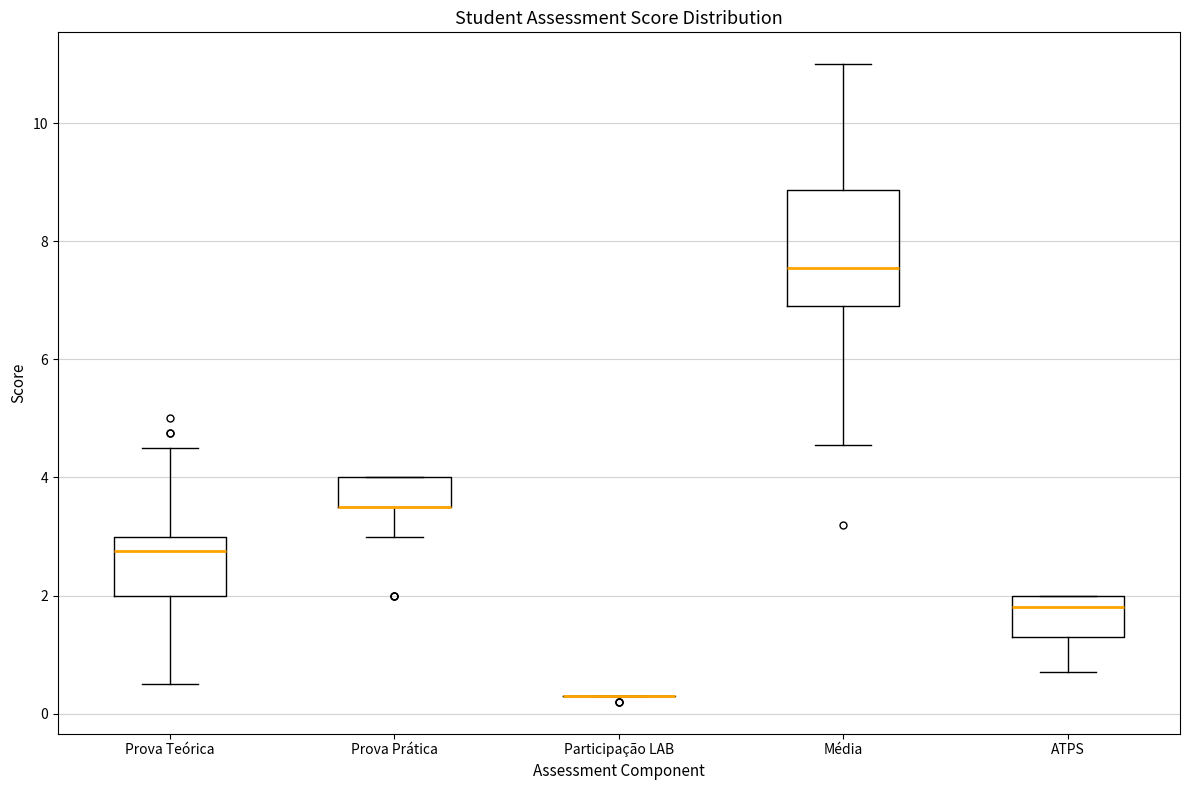

Reading left to right, read every box against the y-axis: the position of its median line, the range the box covers, and the ends of its whiskers. The values are not printed on the chart, so give them approximately, as read against the axis.

Prova Teórica: median 2.8, box 2.0 to 3.0, whiskers 0.6 to 4.6
Prova Prática: median 3.6 (drawn on the box's lower edge), box 3.6 to 4.0, whiskers 3.0 to 4.0
Participação LAB: box collapsed to a line at 0.4, whiskers 0.4 to 0.4
Média: median 7.6, box 7.0 to 8.8, whiskers 4.6 to 11.0
ATPS: median 1.8, box 1.4 to 2.0, whiskers 0.8 to 2.0